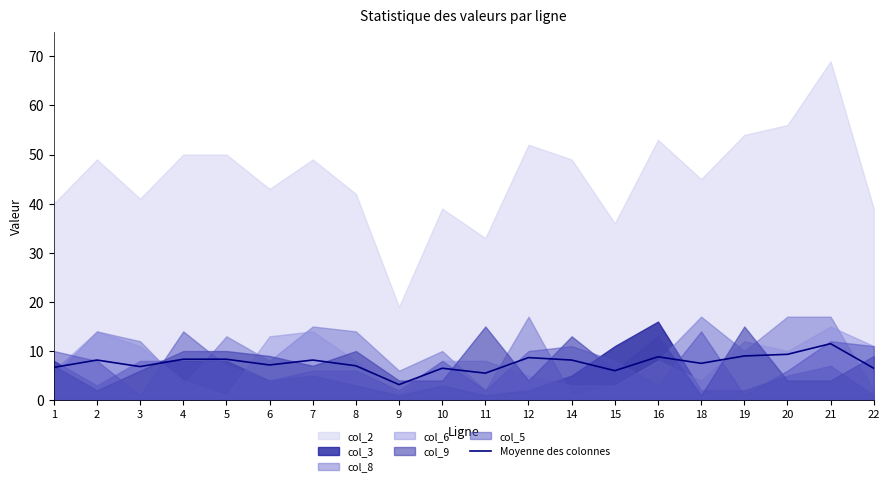

At which label does the data first exceed 8?

2